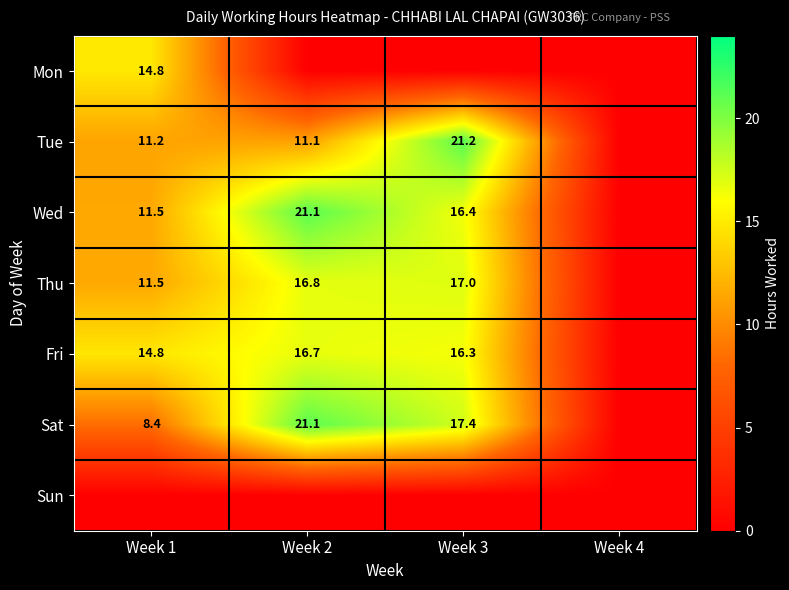

The value of Tue at Week 3 is 8.8. True or false?

False